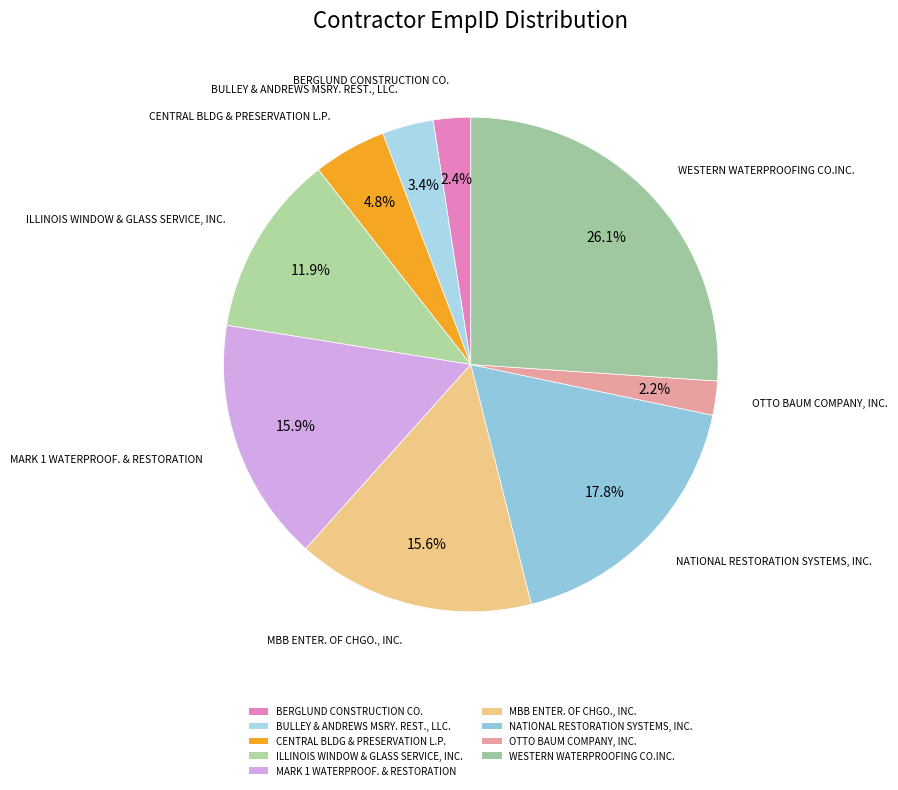

Is there any slice that represents more than half of the pie?

No